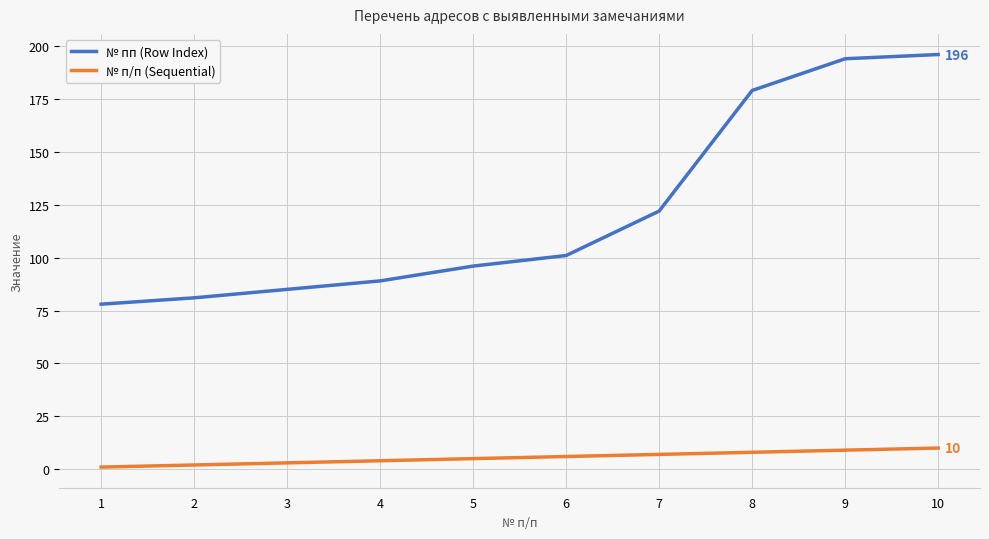

At which label is № п/п (Sequential) closest to 5?

5